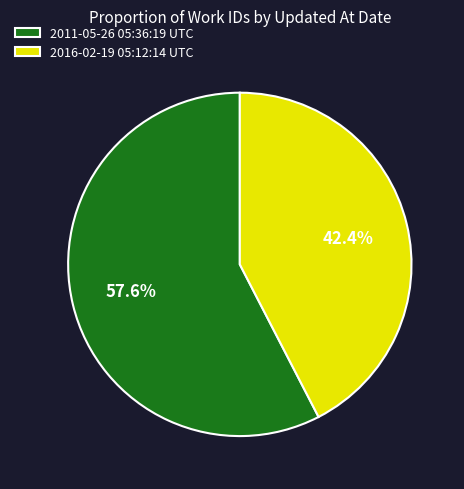

Is the sum of 2016-02-19 05:12:14 UTC and 2011-05-26 05:36:19 UTC greater than half?

Yes